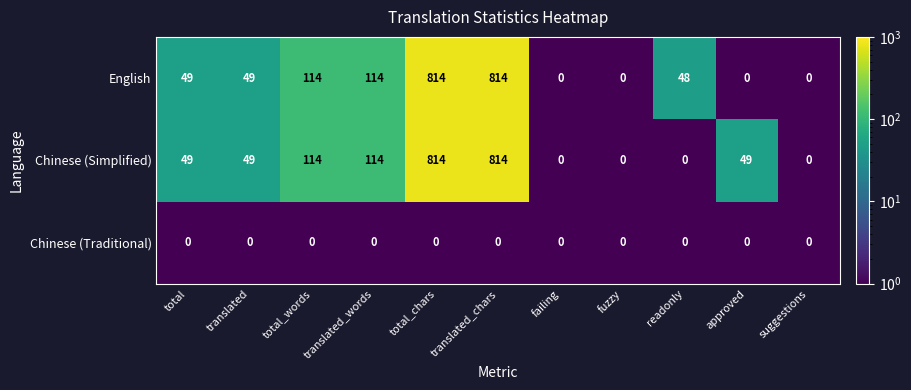

Which series has the largest total across all categories?

Chinese (Simplified)